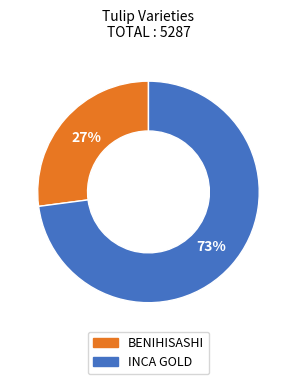

Do INCA GOLD and BENIHISASHI together represent more than half of the pie?

Yes